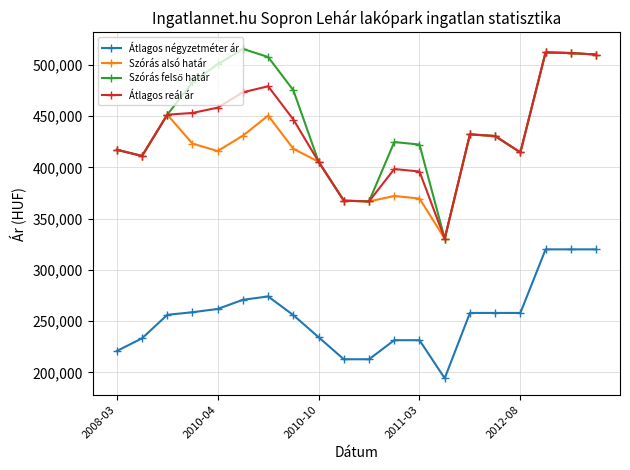

True or false: Átlagos négyzetméter ár has more than 0 points higher than both neighbors.

True